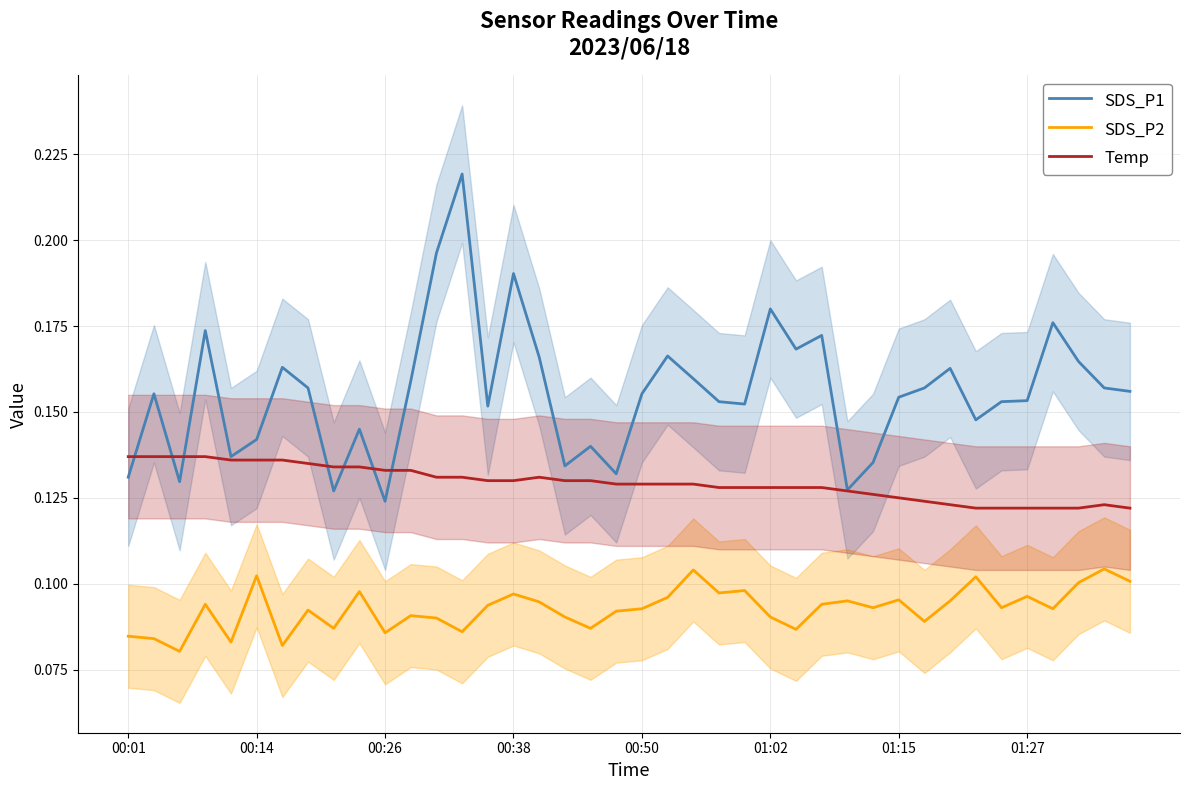

True or false: SDS_P2 and Temp intersect in this chart.

False